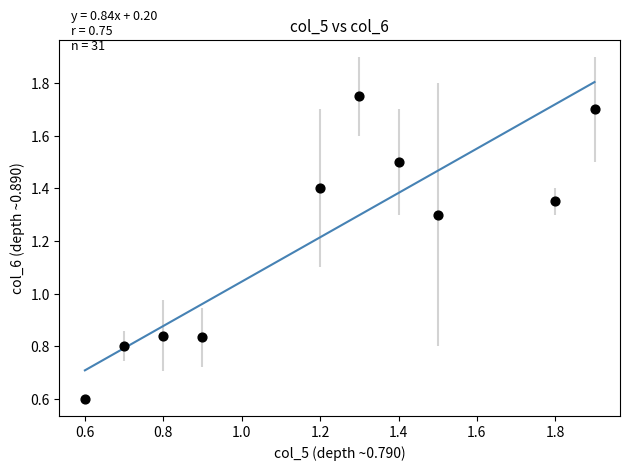

What is the average Y value?

1.2